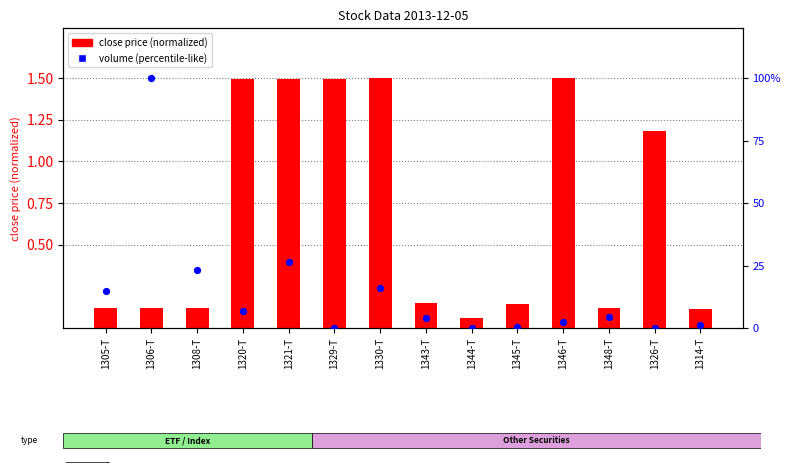

At how many categories does at least one series exceed 21?

3